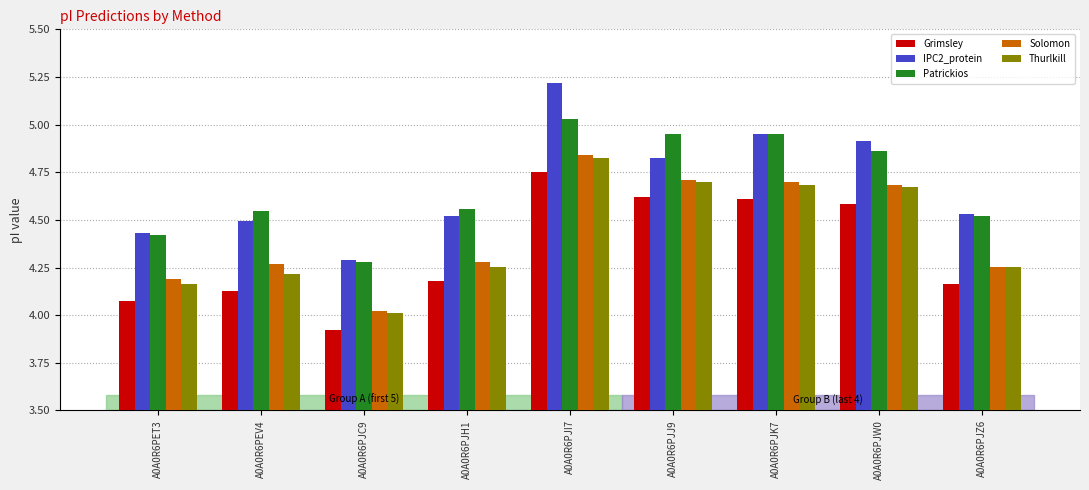

What is the label of the 8th bar from the left?

A0A0R6PJW0